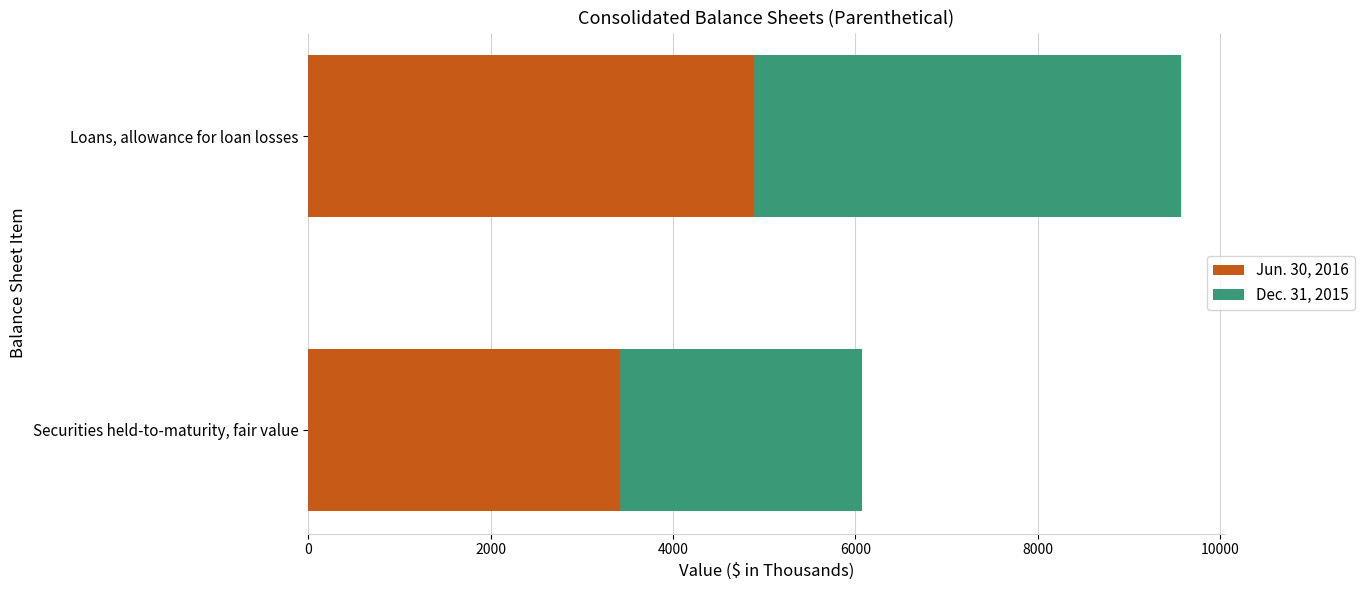

How many Jun. 30, 2016 values are between 3424 and 4887?

2